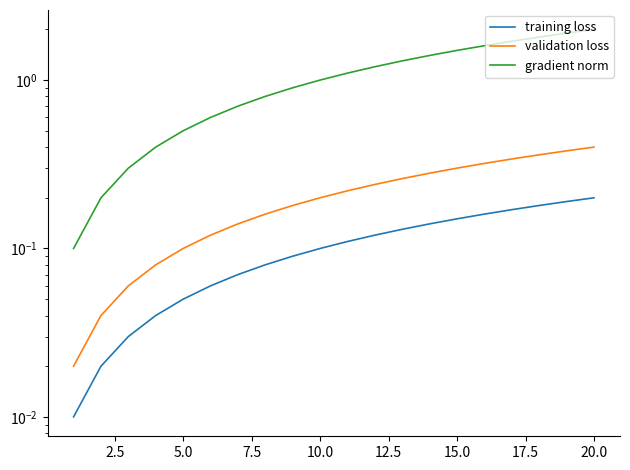

True or false: validation loss and gradient norm intersect in this chart.

False